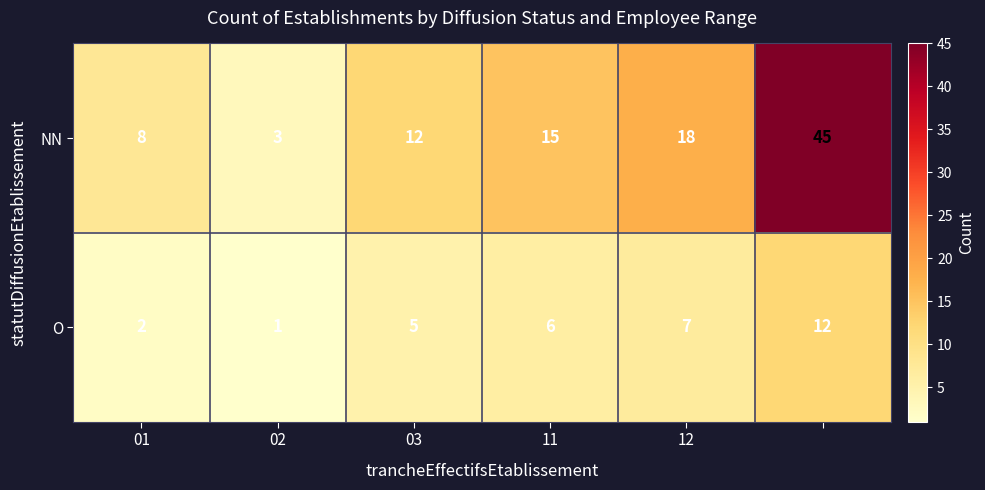

What is the smallest value displayed?

1